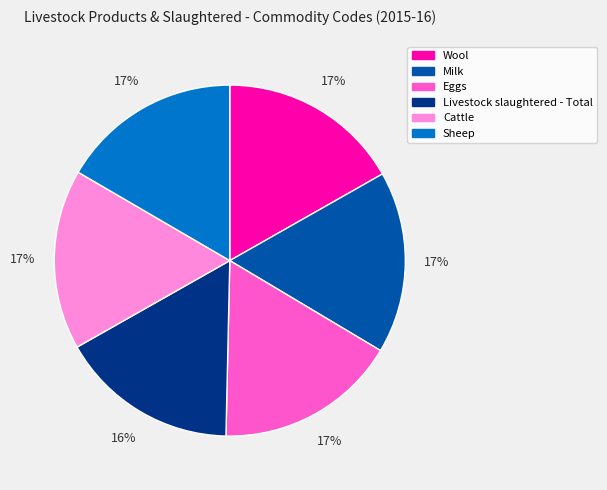

Does Cattle account for over 50% of the chart?

No